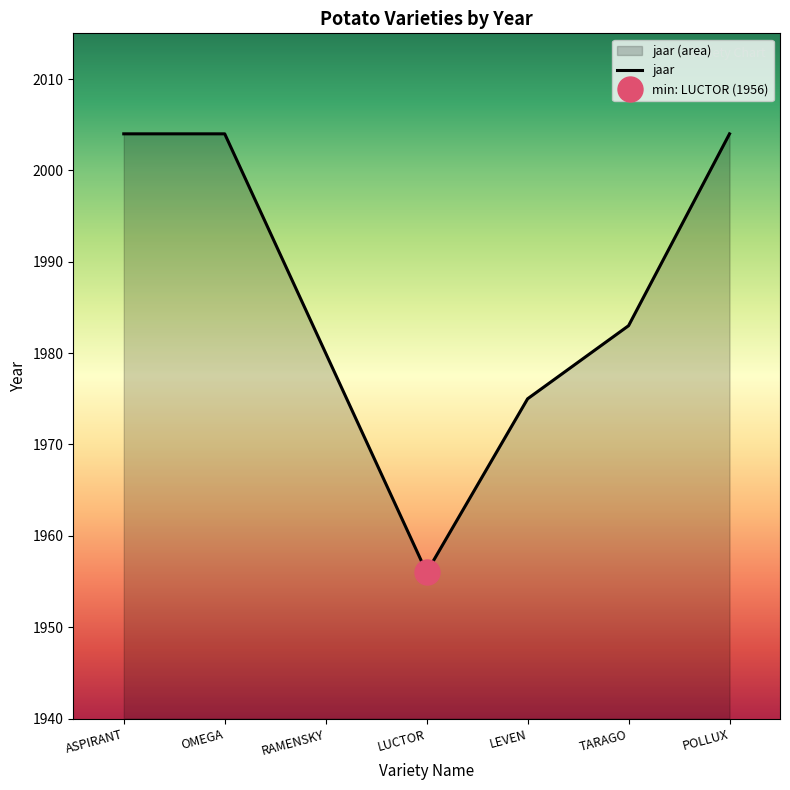

Reading left to right, extract all data points from this chart.

ASPIRANT=2004	OMEGA=2004	RAMENSKY=1980	LUCTOR=1956	LEVEN=1975	TARAGO=1983	POLLUX=2004